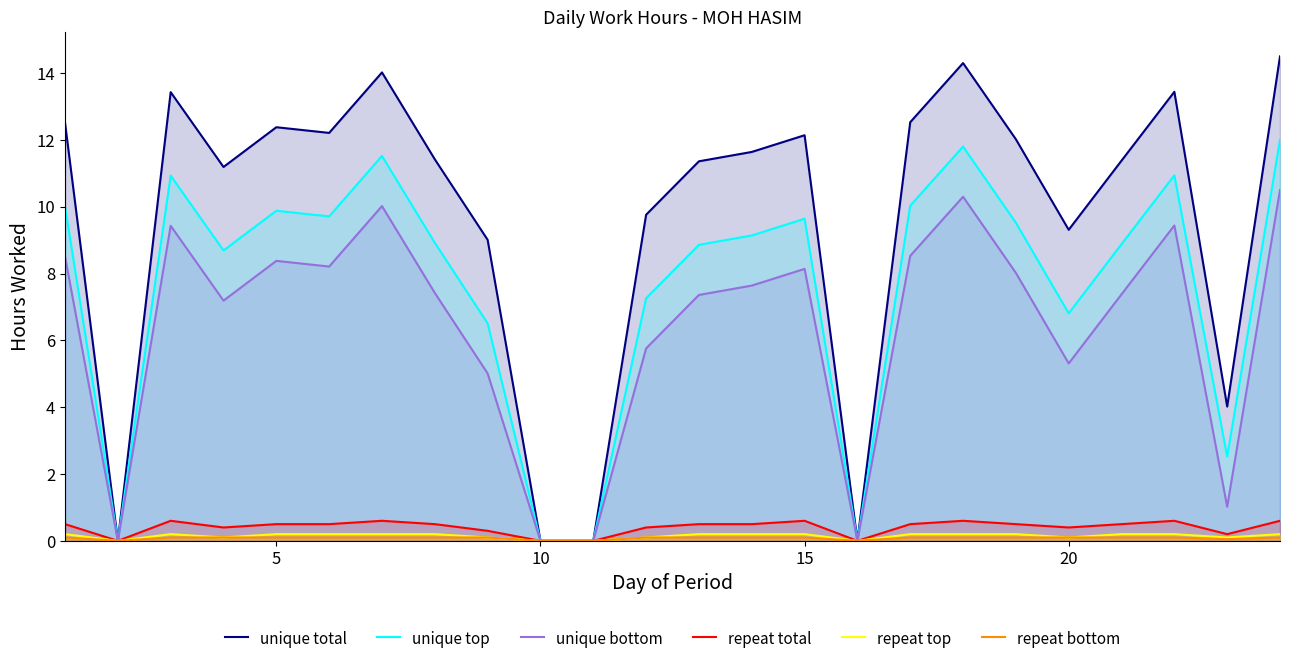

What is the greatest value displayed?

14.5